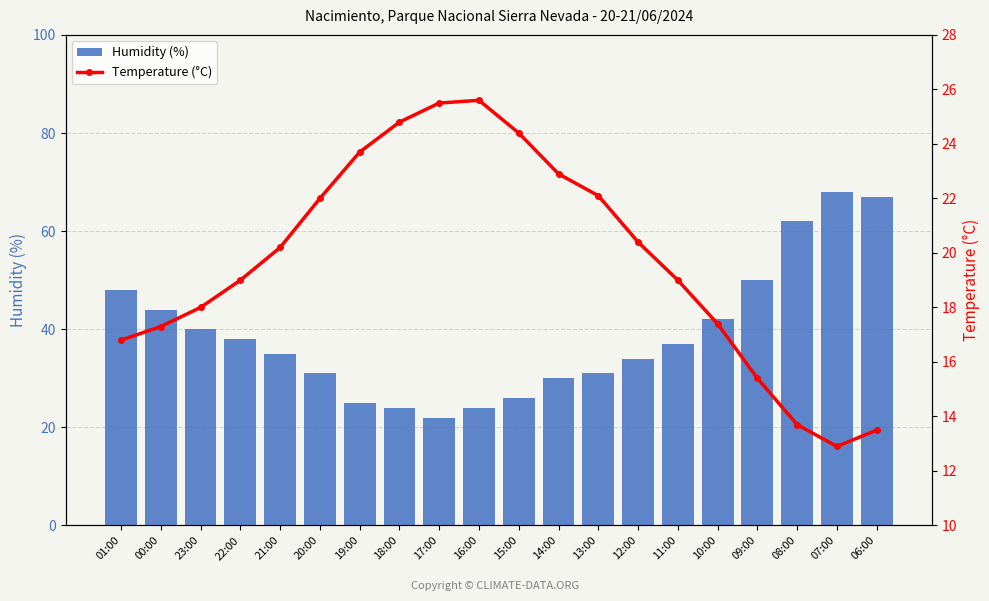

Which series has the widest spread of values?

Humidity (%)